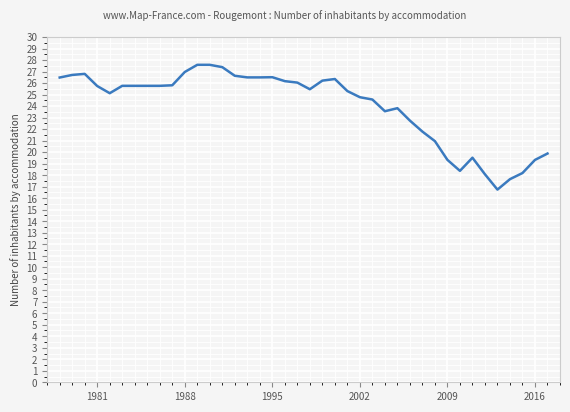

What is the maximum value shown in the chart?

27.6